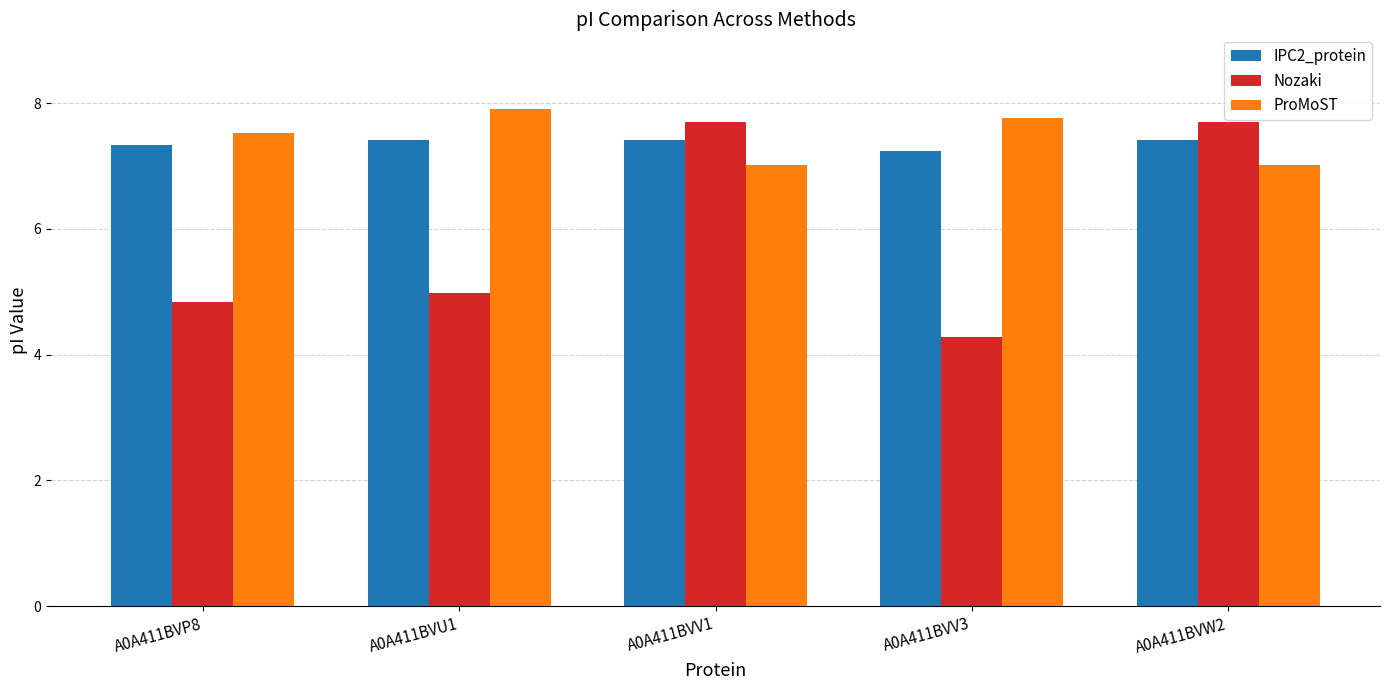

What is the difference between the maximum and minimum values in the Nozaki series?

3.4